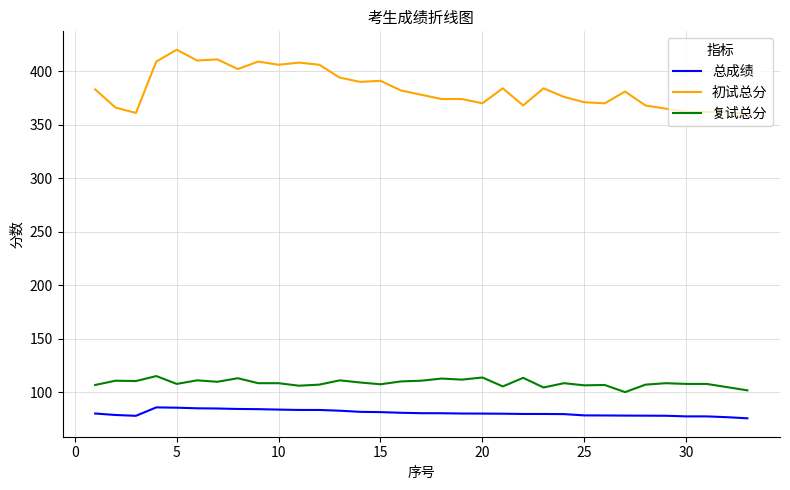

What are all the series names shown in the legend?

总成绩, 初试总分, 复试总分